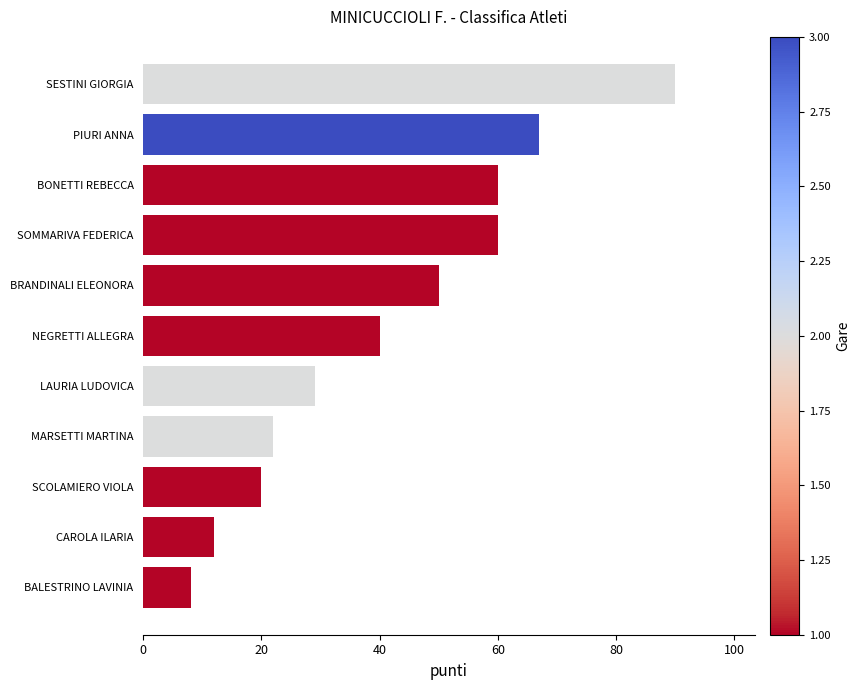

Is it true that the value at NEGRETTI ALLEGRA is 40?

True